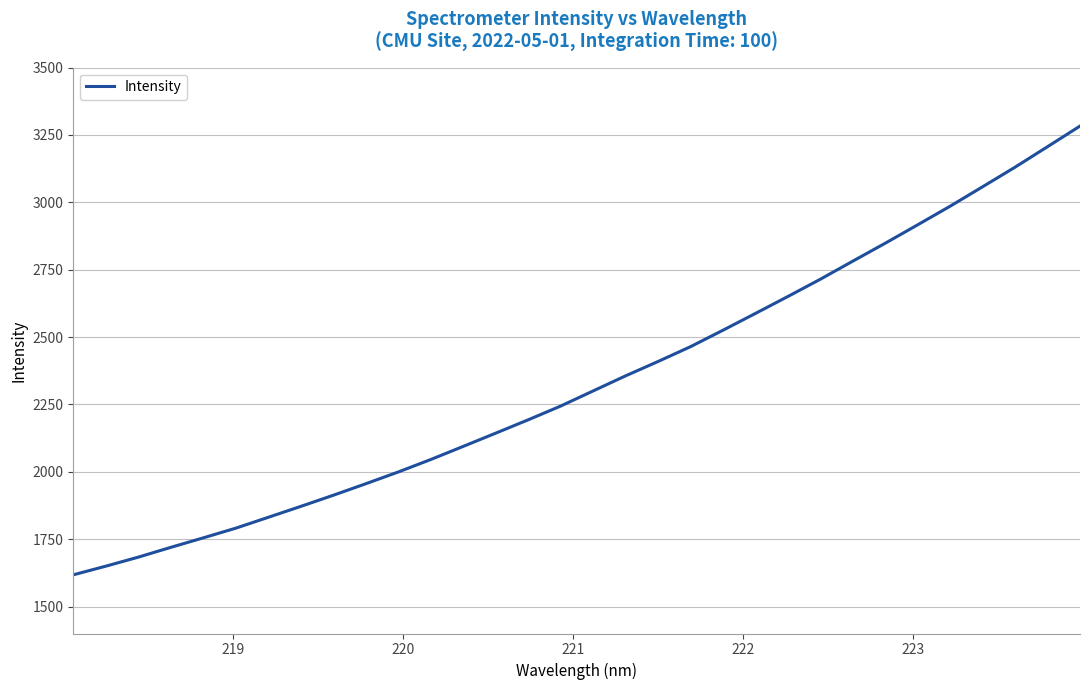

True or false: the data has more than 1 interior local peaks.

False